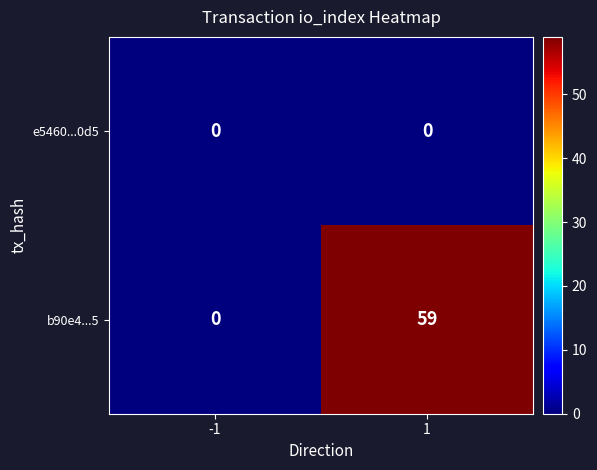

The value of b90e4...5 at -1 is 30. True or false?

False